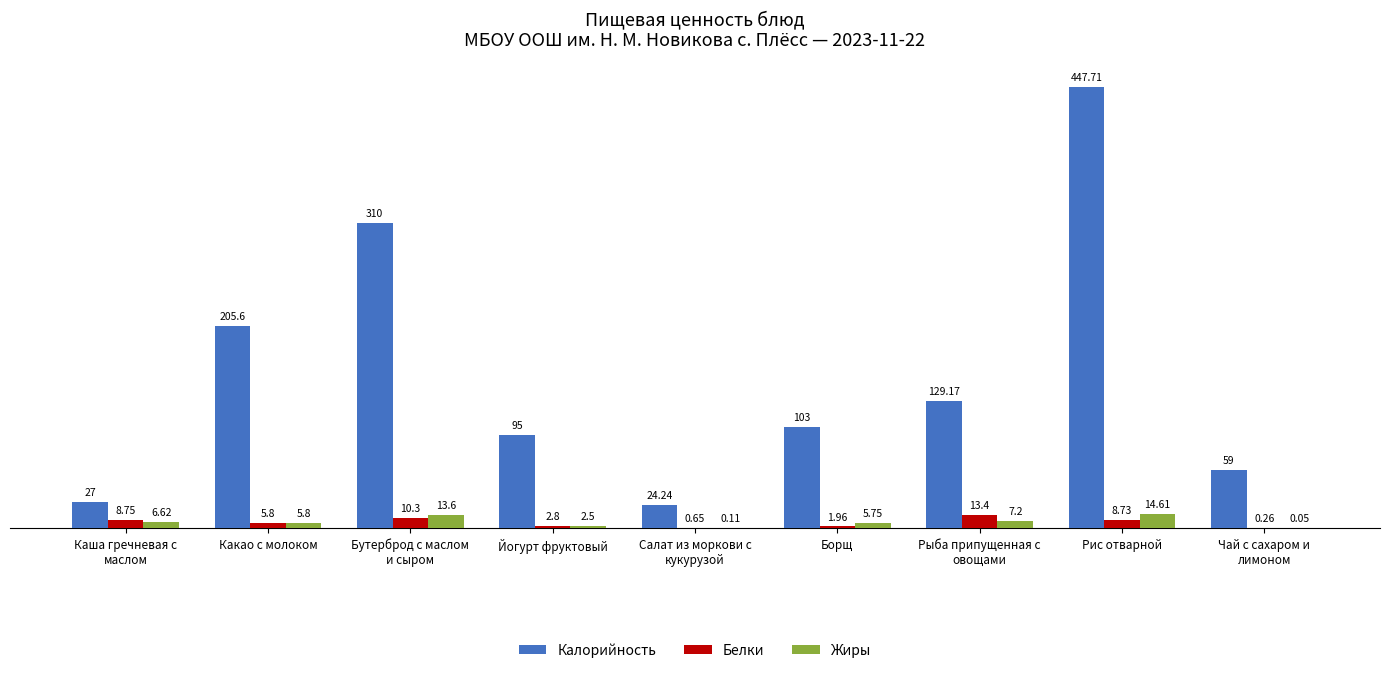

How many groups of bars are there?

9